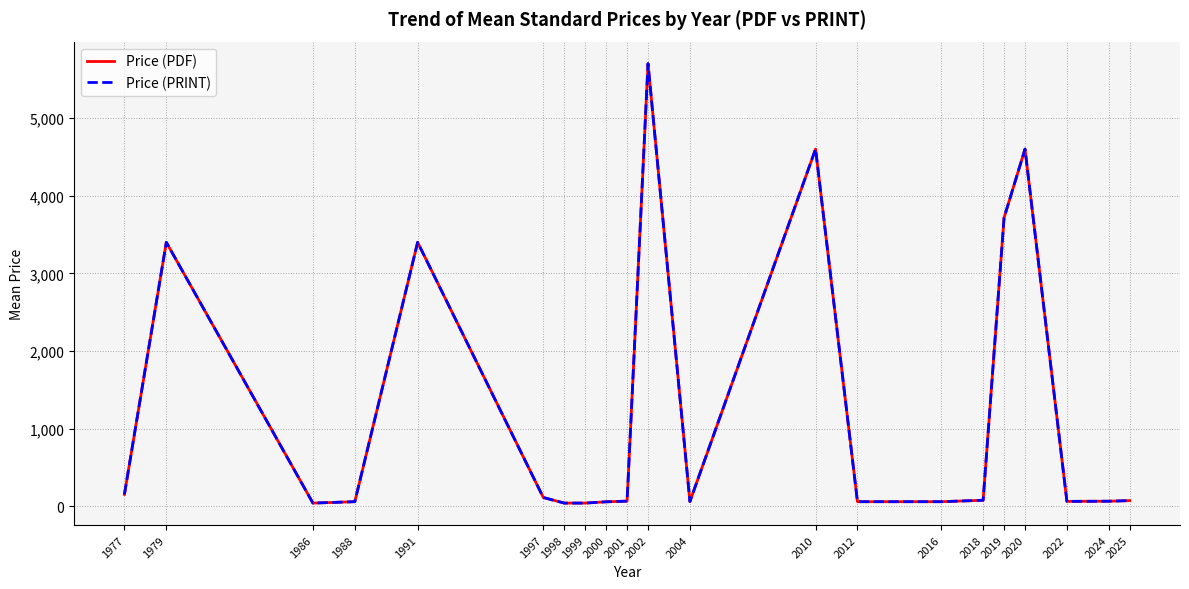

At how many categories does at least one series exceed 1133?

6